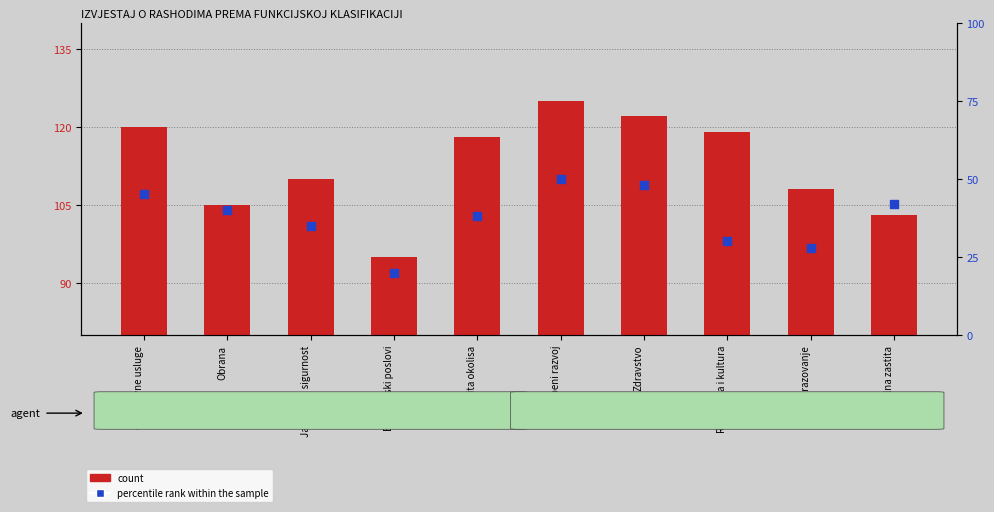

What are all the series names shown in the legend?

count, percentile rank within the sample